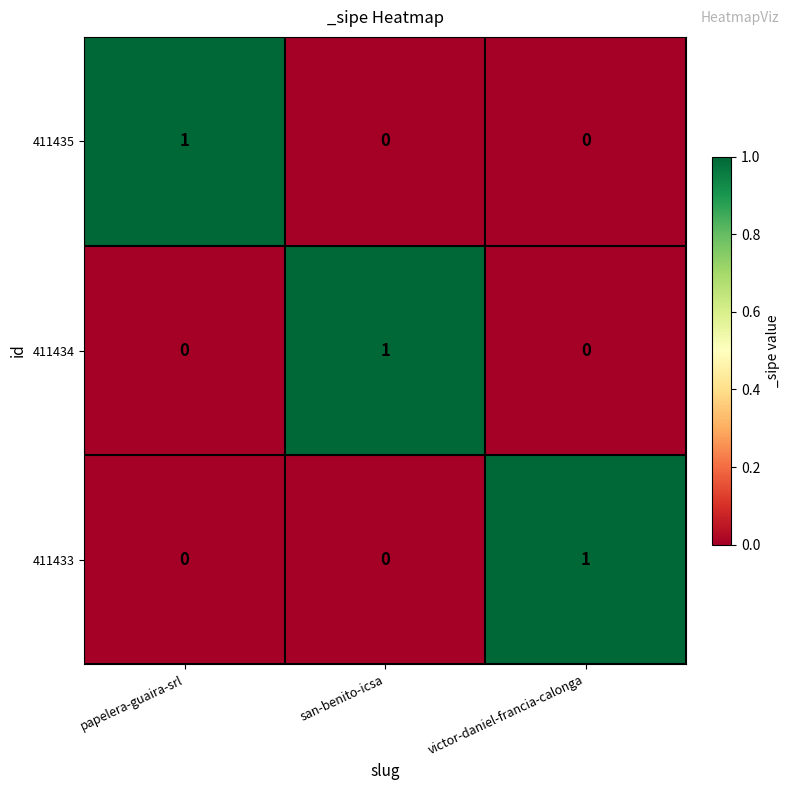

Is the value of 411434 at papelera-guaira-srl greater than the value of 411433 at victor-daniel-francia-calonga?

No